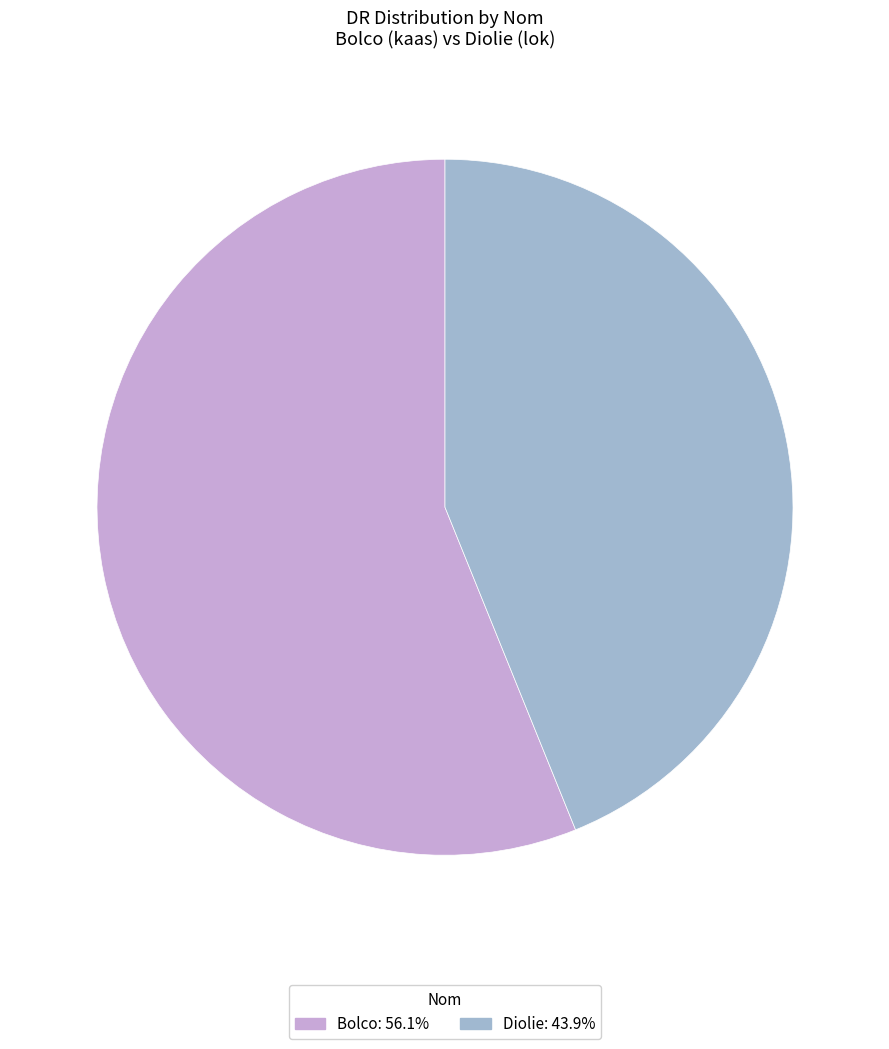

Rank the categories by value from highest to lowest.

Bolco, Diolie